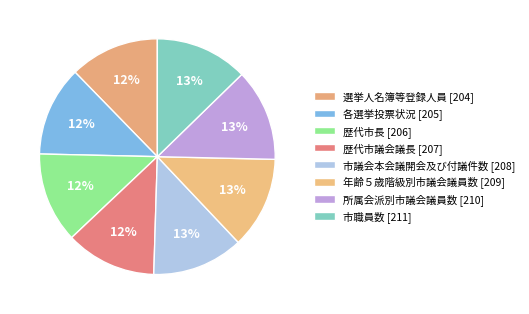

The 年齢５歳階級別市議会議員数 slice represents 21% of the pie. True or false?

False